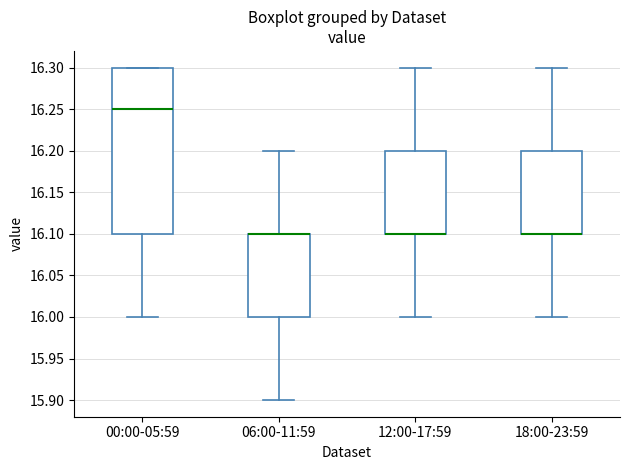

Reading left to right, transcribe this box plot: for each box, give where its median line is, the range the box spans, and where its two whiskers end, as read against the y-axis. The values are not printed on the chart, so give them approximately, as read against the axis.

00:00-05:59: median 16.25, box 16.10 to 16.30, whiskers 16.00 to 16.30
06:00-11:59: median 16.10 (drawn on the box's upper edge), box 16.00 to 16.10, whiskers 15.90 to 16.20
12:00-17:59: median 16.10 (drawn on the box's lower edge), box 16.10 to 16.20, whiskers 16.00 to 16.30
18:00-23:59: median 16.10 (drawn on the box's lower edge), box 16.10 to 16.20, whiskers 16.00 to 16.30